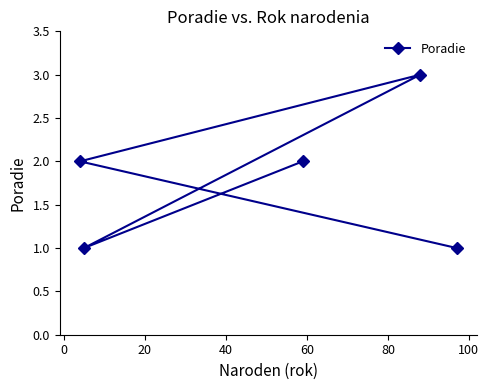

What is the value of the 4th point from the left?

3